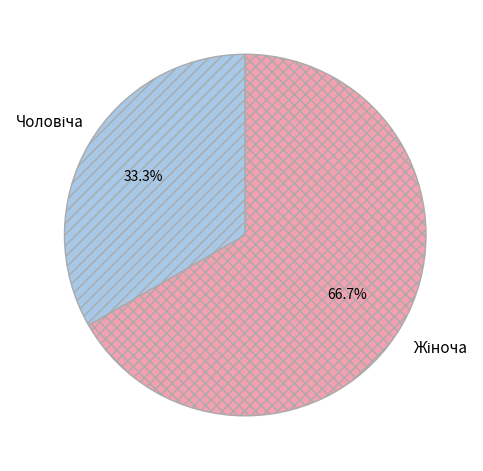

Does any single category account for the majority?

Yes